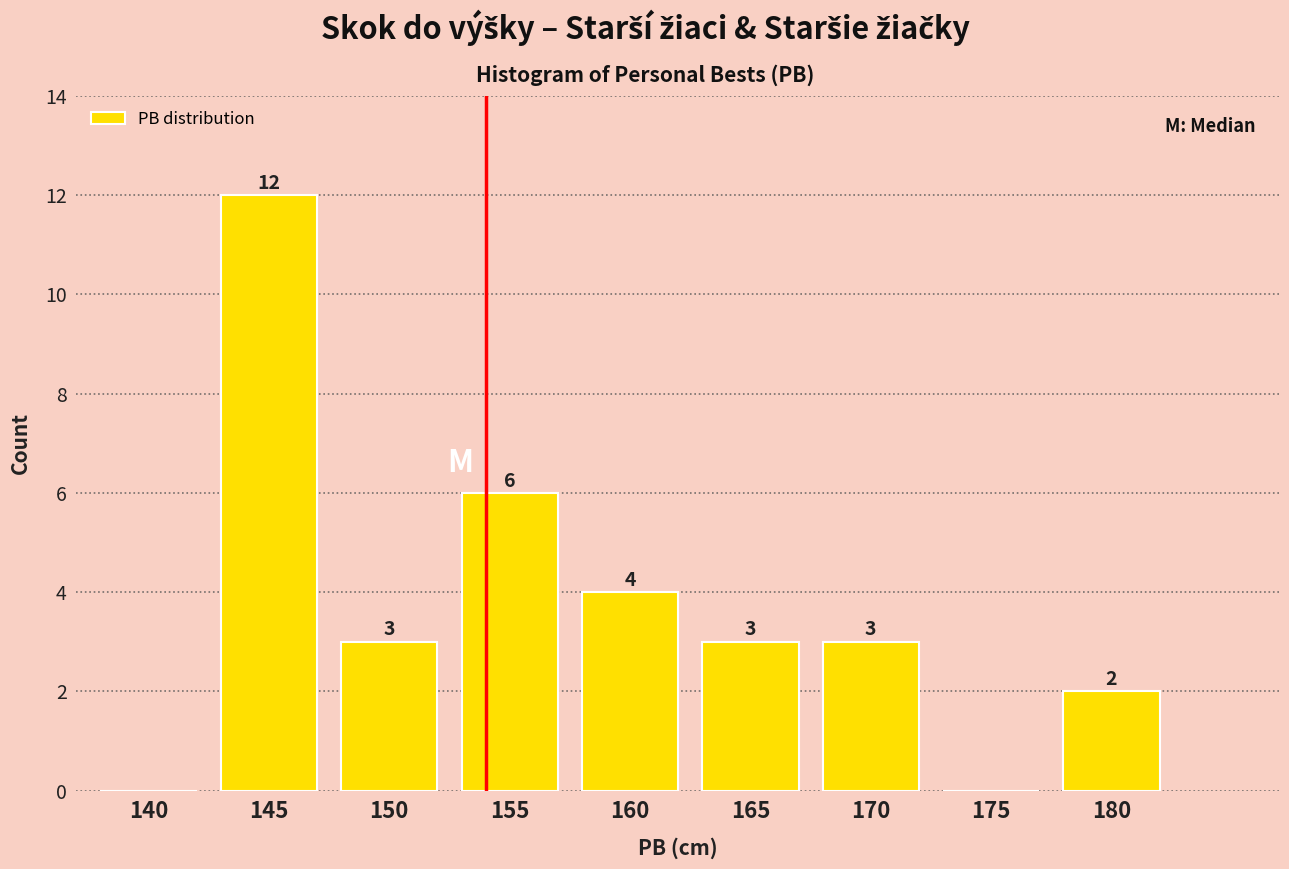

Reading left to right, what are all the values shown in this chart?

140=0	145=12	150=3	155=6	160=4	165=3	170=3	175=0	180=2